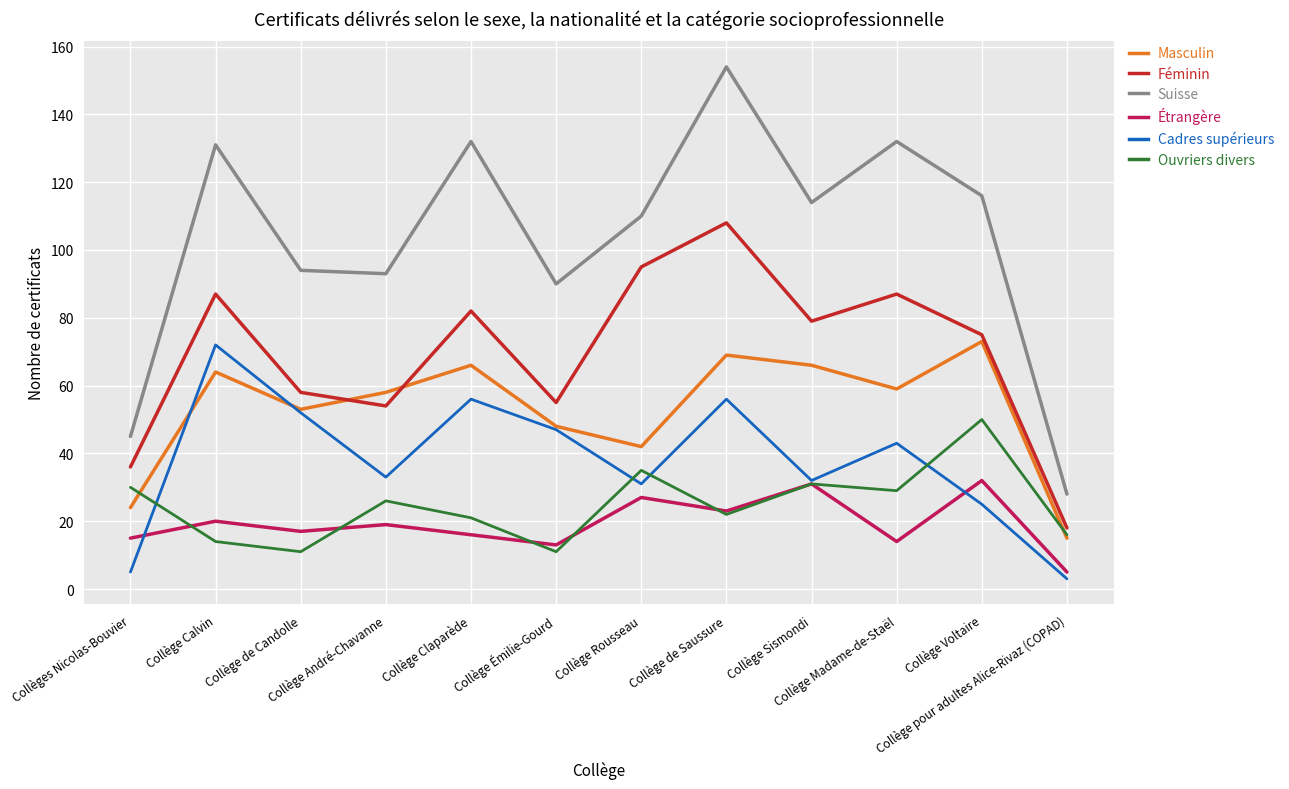

What is the difference between the maximum and second lowest values in the Étrangère series?

19